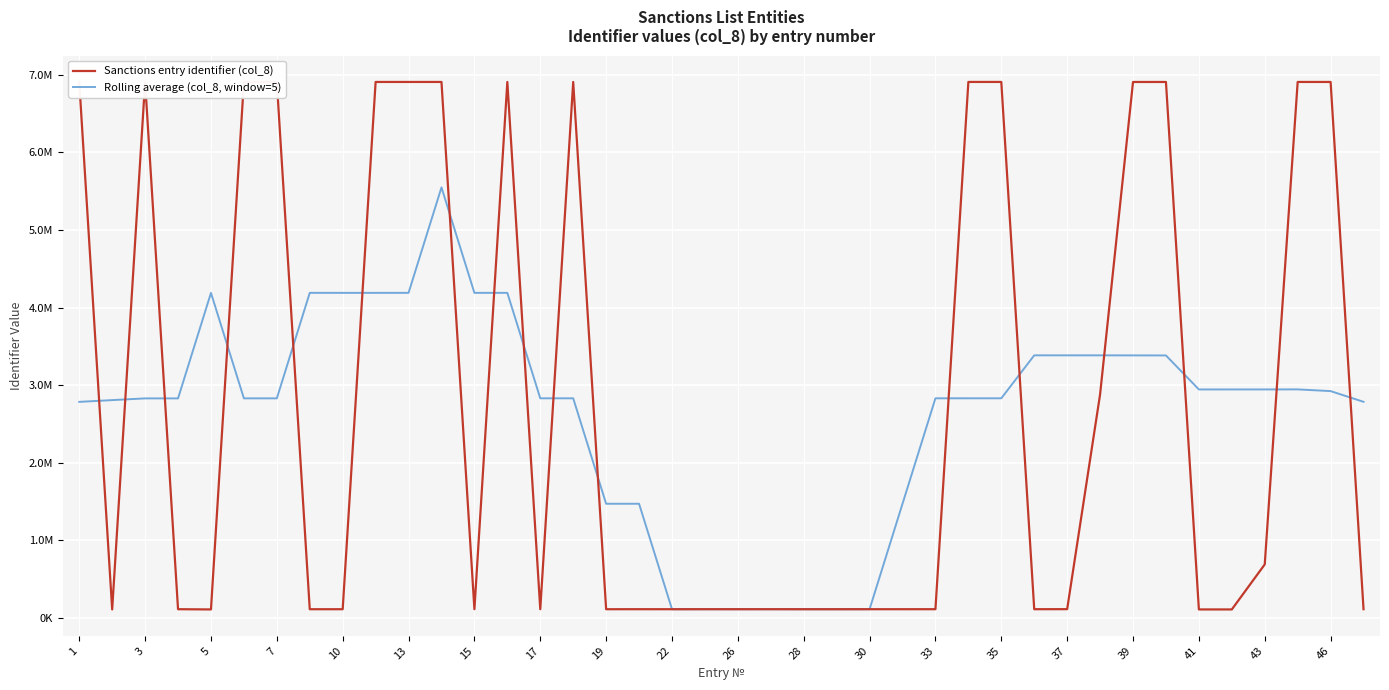

Does the chart have visible grid lines?

Yes